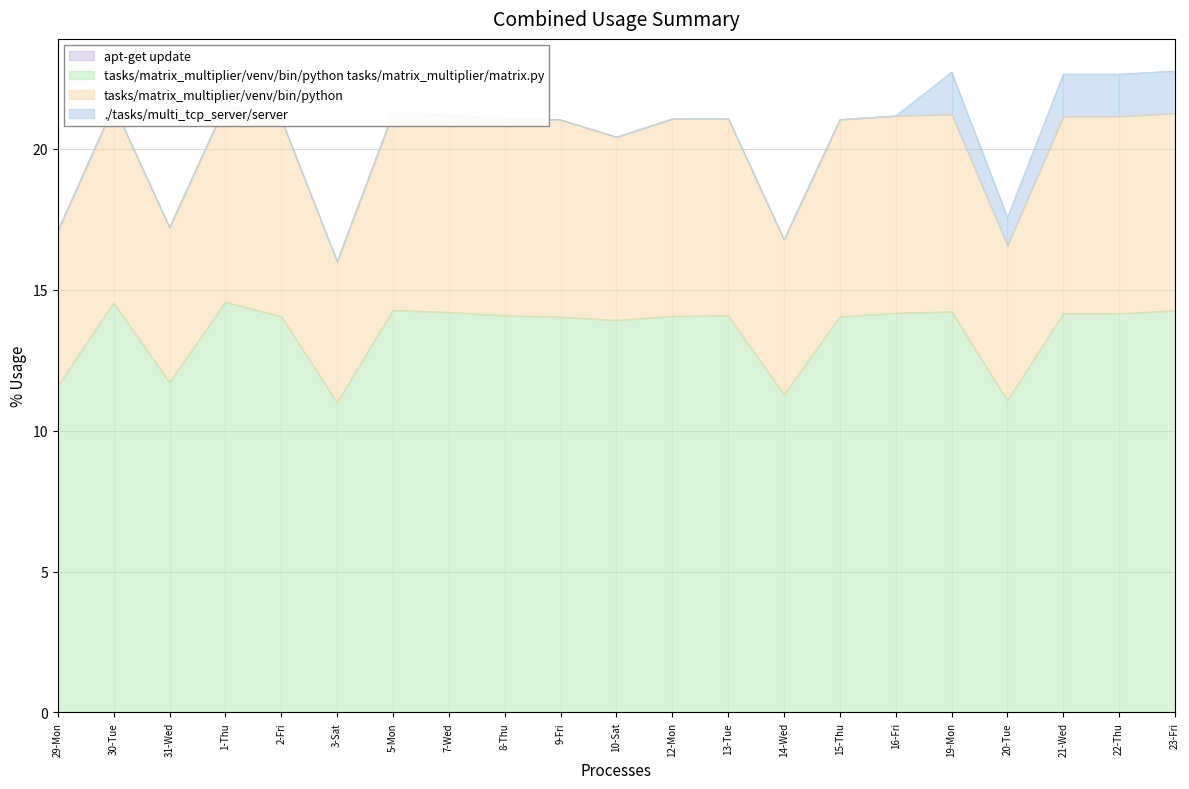

The tasks/matrix_multiplier/venv/bin/python tasks/matrix_multiplier/matrix.py series shows 25.1 at 12-Mon. True or false?

False